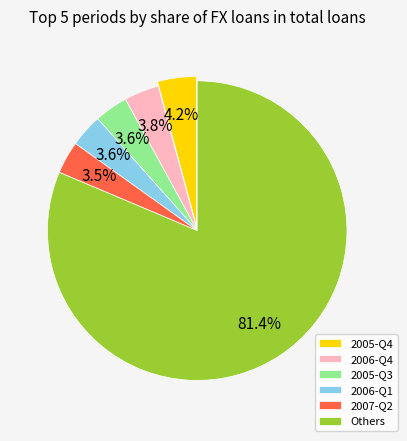

Count the number of slices in the pie.

6